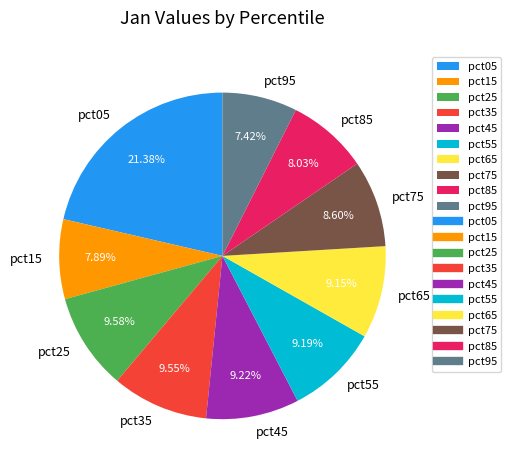

To the nearest percent, what is the difference between the largest and smallest slice percentages?

14%